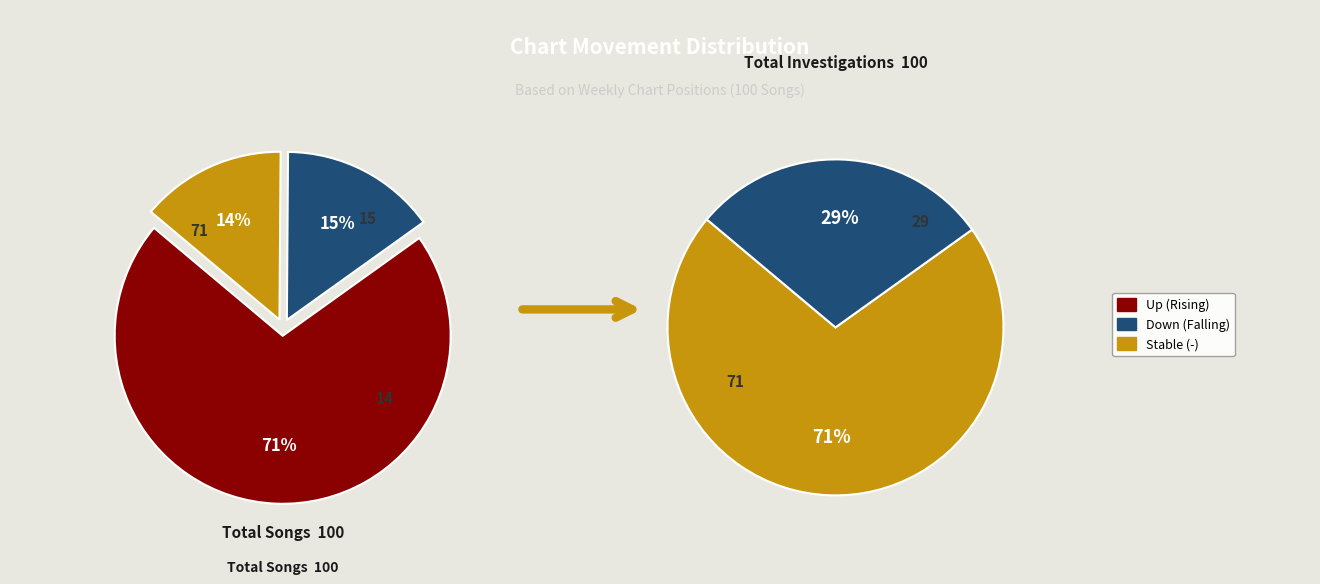

How many segments does this pie chart have?

3